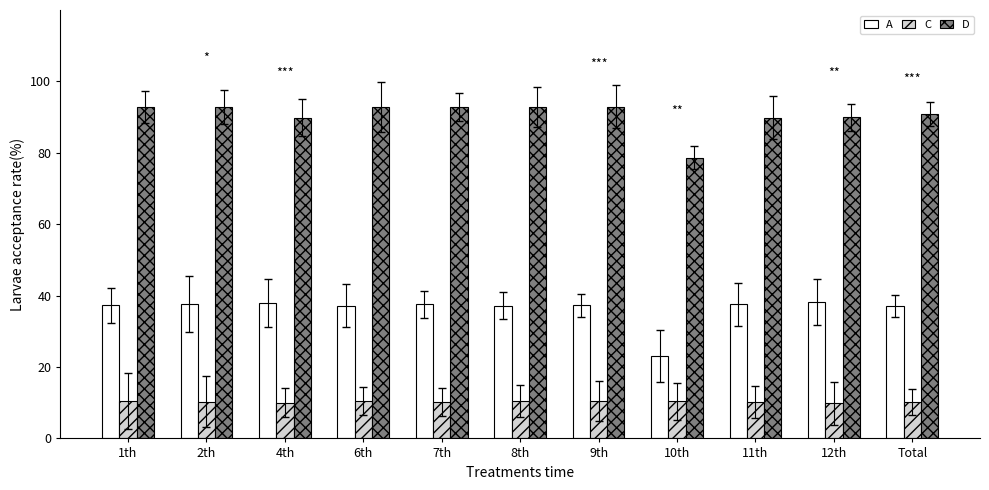

What is the total value across all series at 8th?

140.6